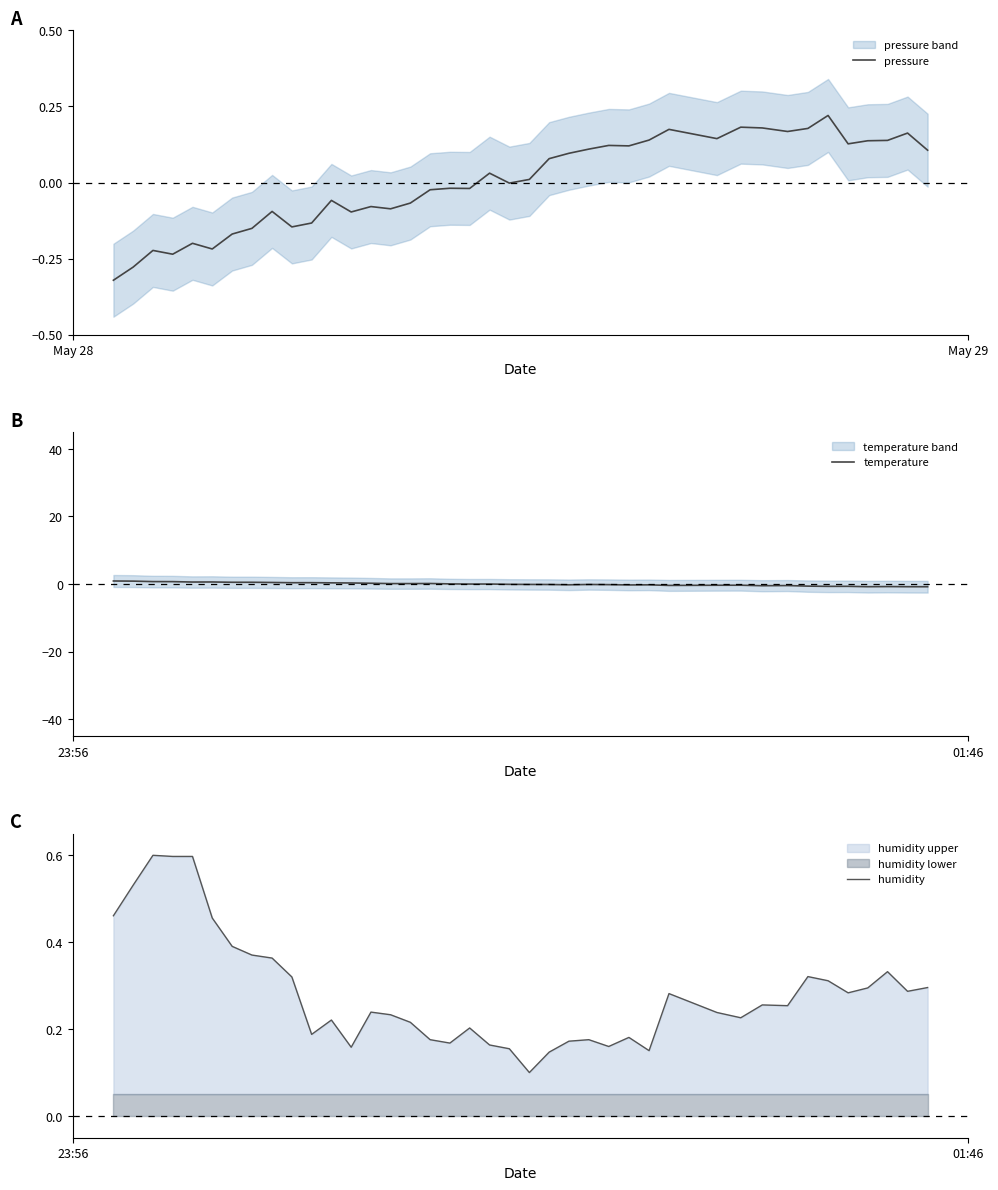

True or false: humidity and temperature cross at least once.

True